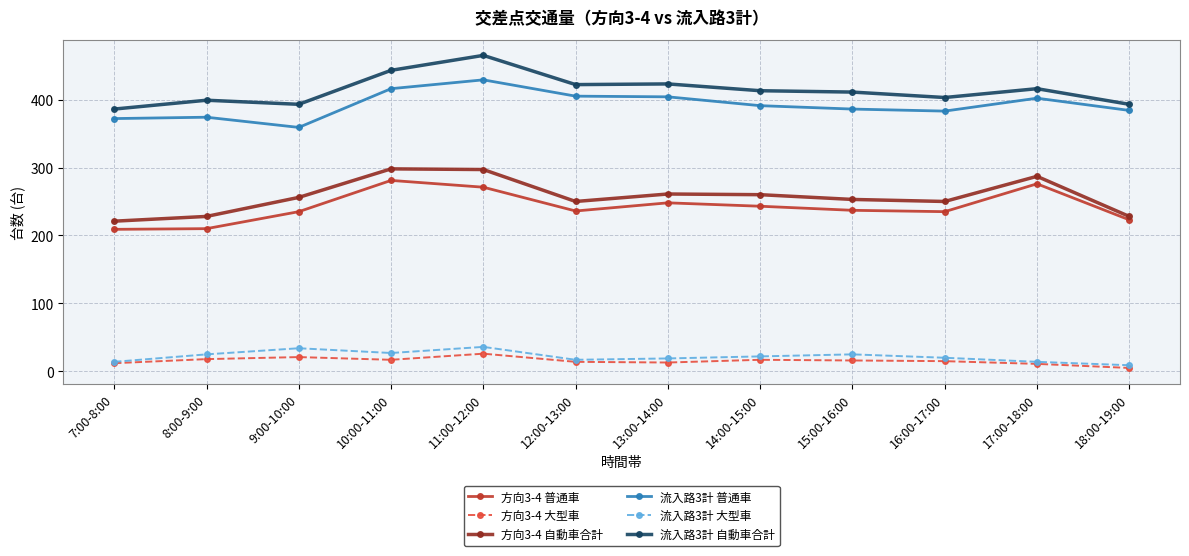

Is this an area chart (filled region under the line)?

No